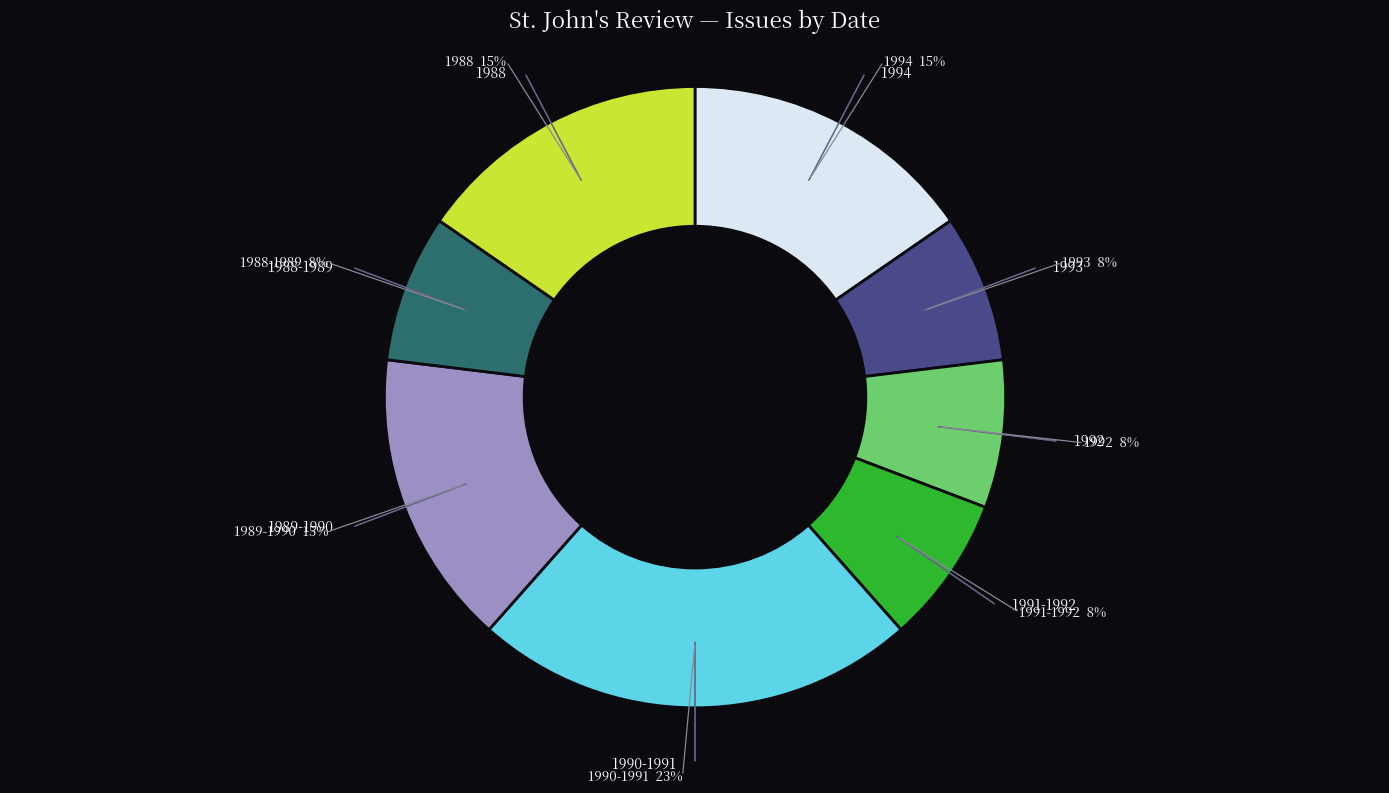

Is there a majority slice in this chart?

No